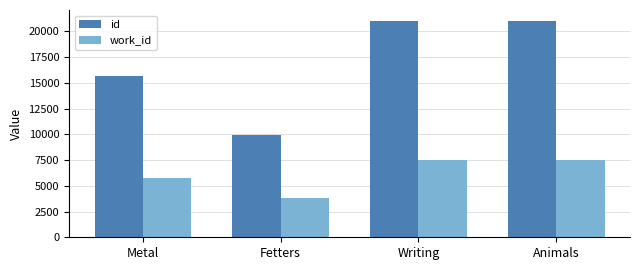

How many distinct data groups are displayed?

2